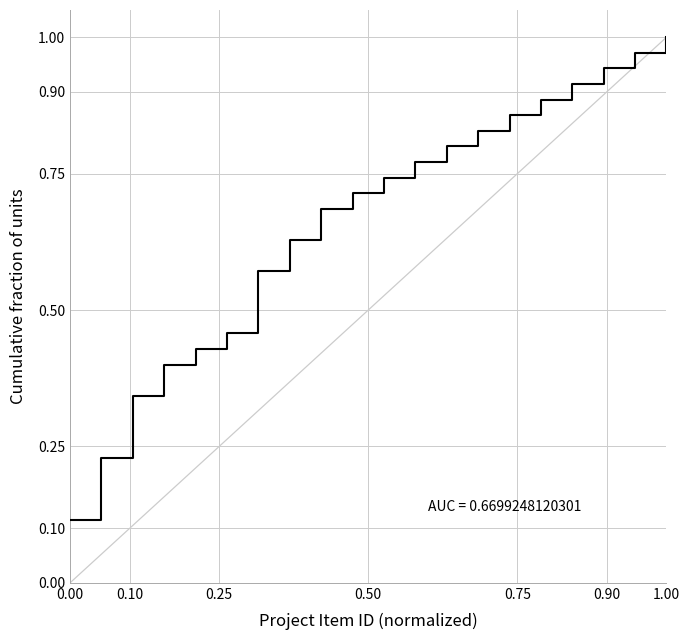

At which category does the chart reach its peak across all series?

1.00